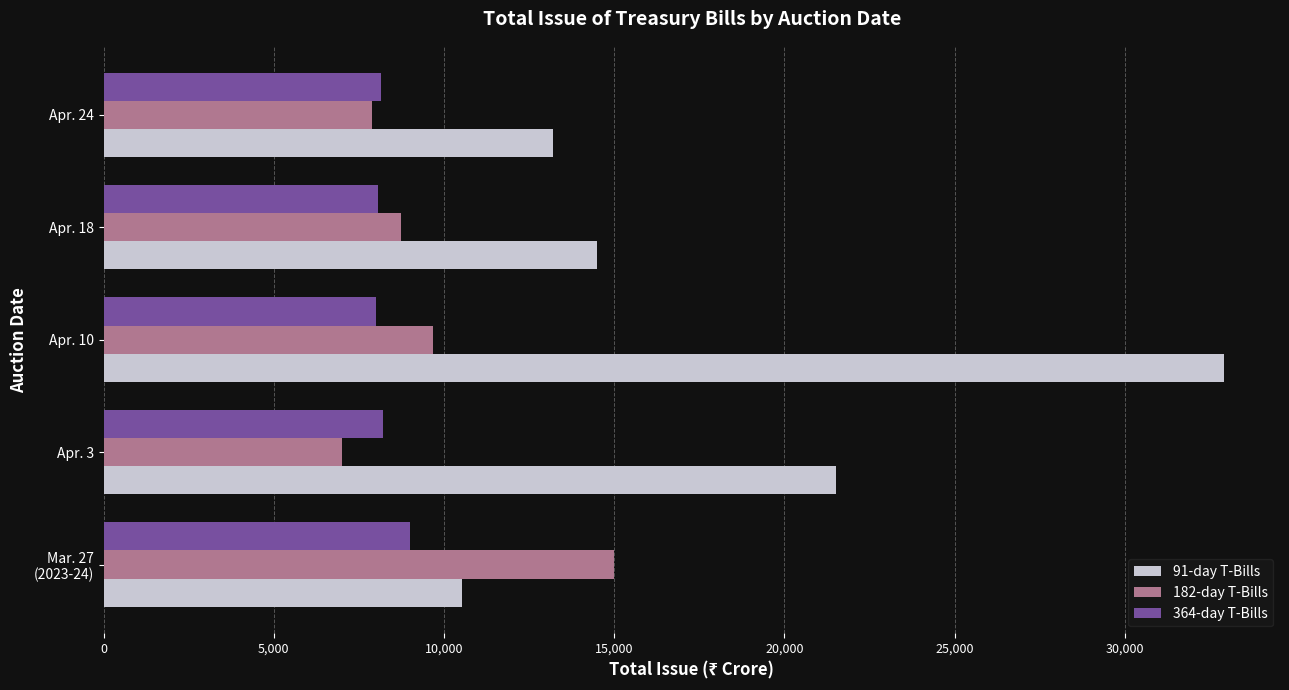

What is the difference between the maximum and minimum values in the 182-day T-Bills series?

8000